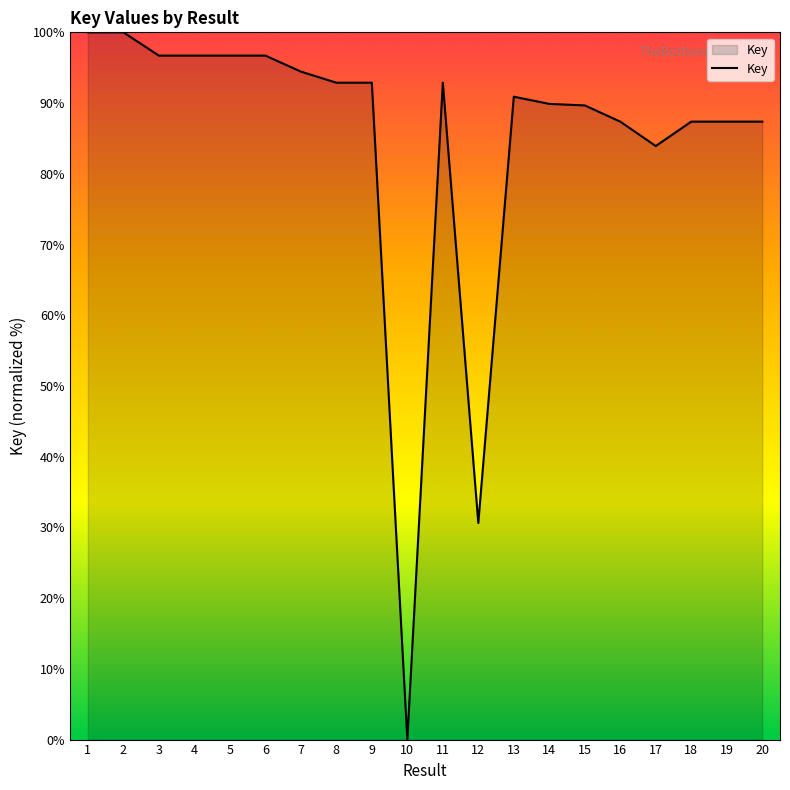

How many lines are shown in the chart?

1